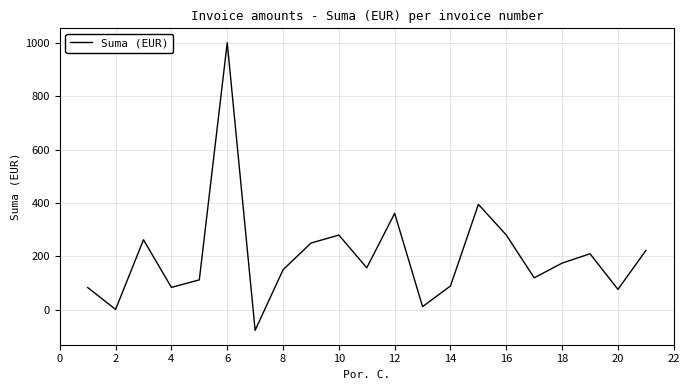

What is the difference between the maximum and minimum values?

1076.7